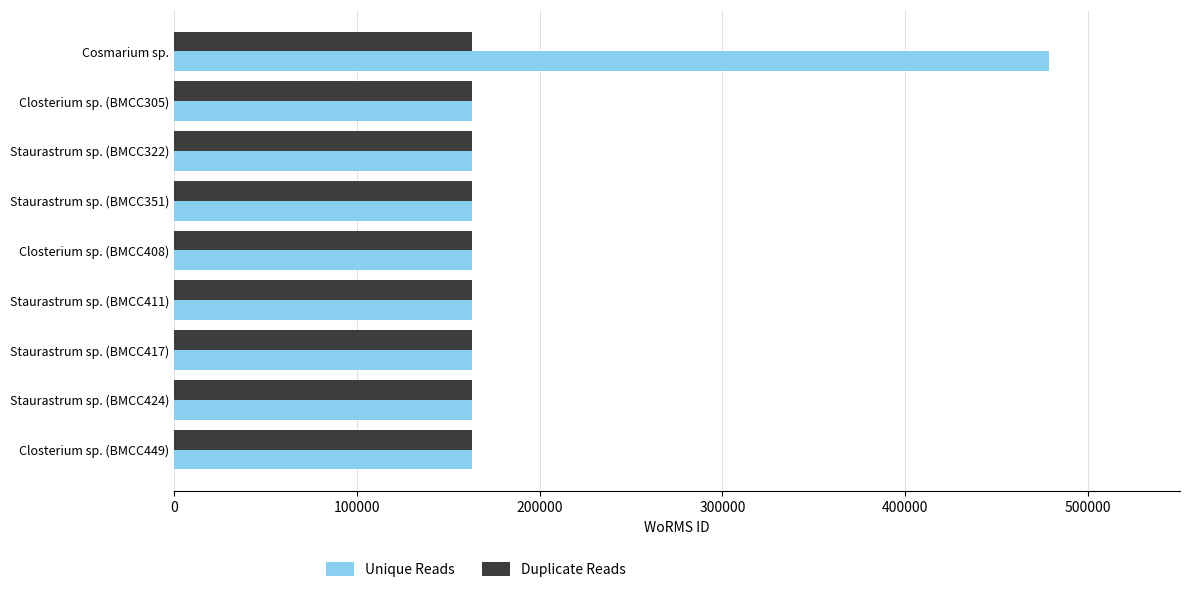

What are all the series names shown in the legend?

Unique Reads, Duplicate Reads